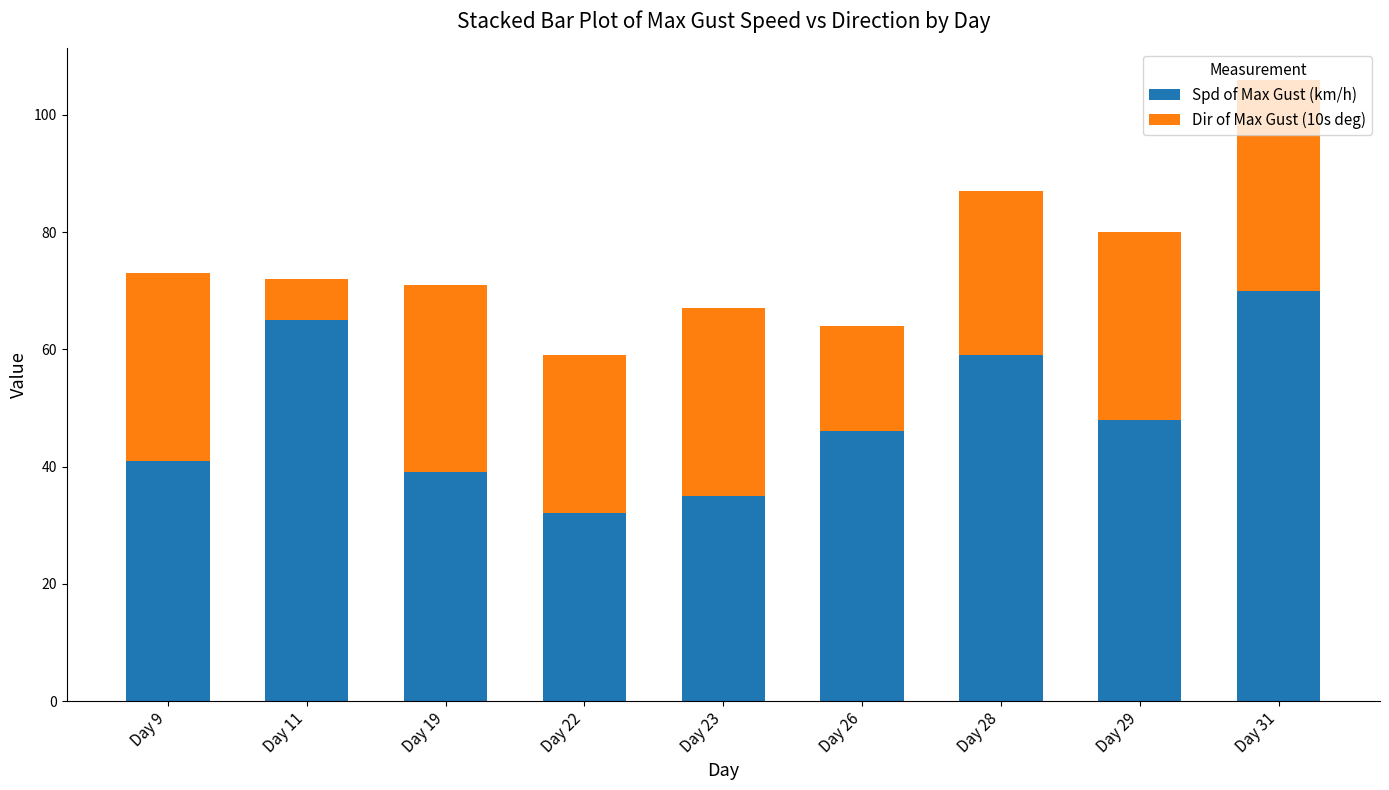

What is the maximum value for Spd of Max Gust (km/h)?

70